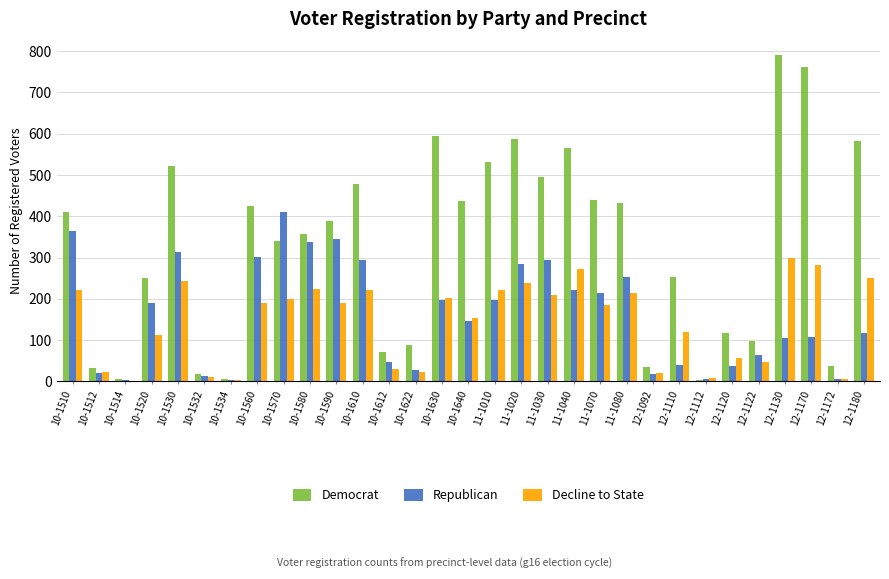

What is the maximum value shown in the chart?

790